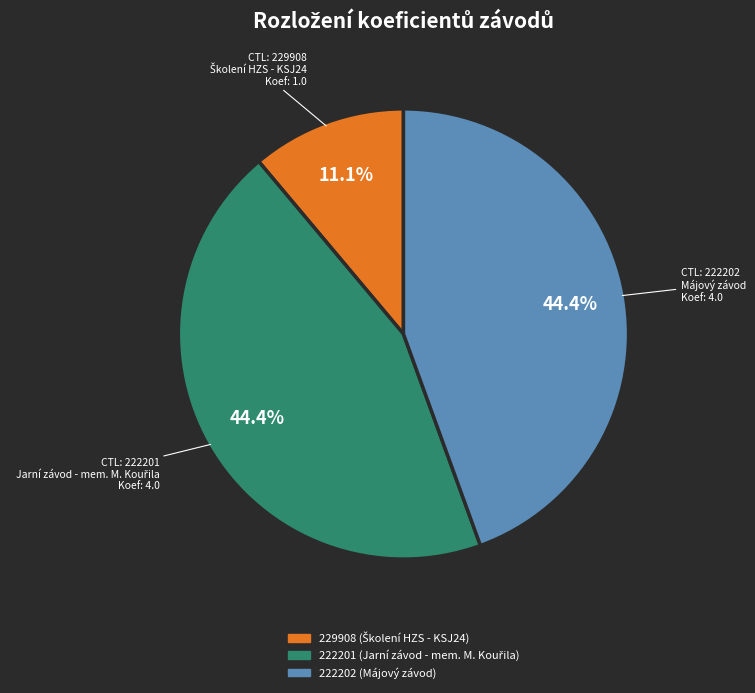

Does 222201 represent more than half of the total?

No